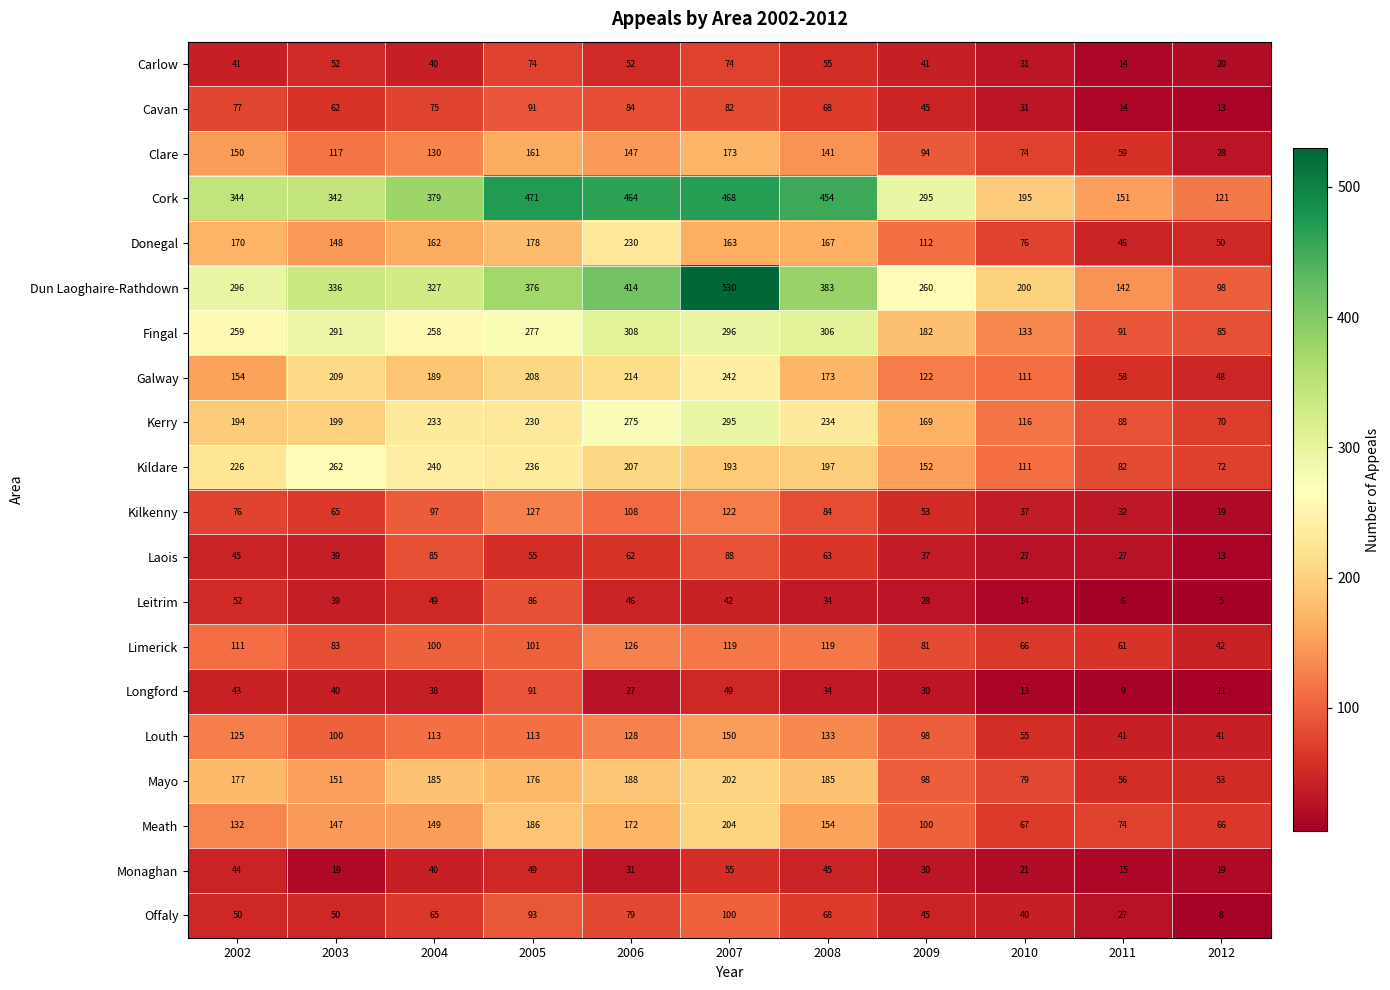

At how many categories does at least one series exceed 428?

4